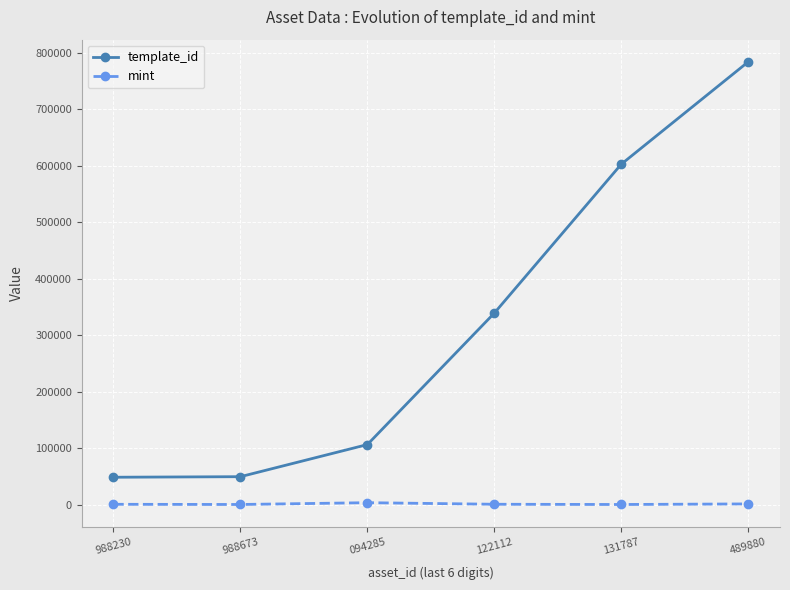

What is the maximum value for mint?

3856